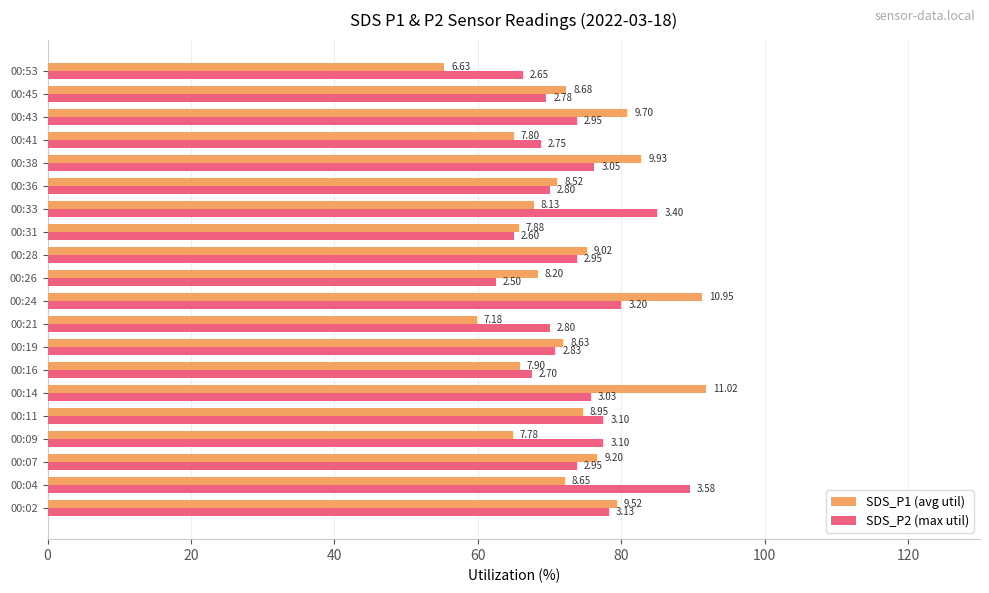

What are all the series names shown in the legend?

SDS_P1 (avg util), SDS_P2 (max util)